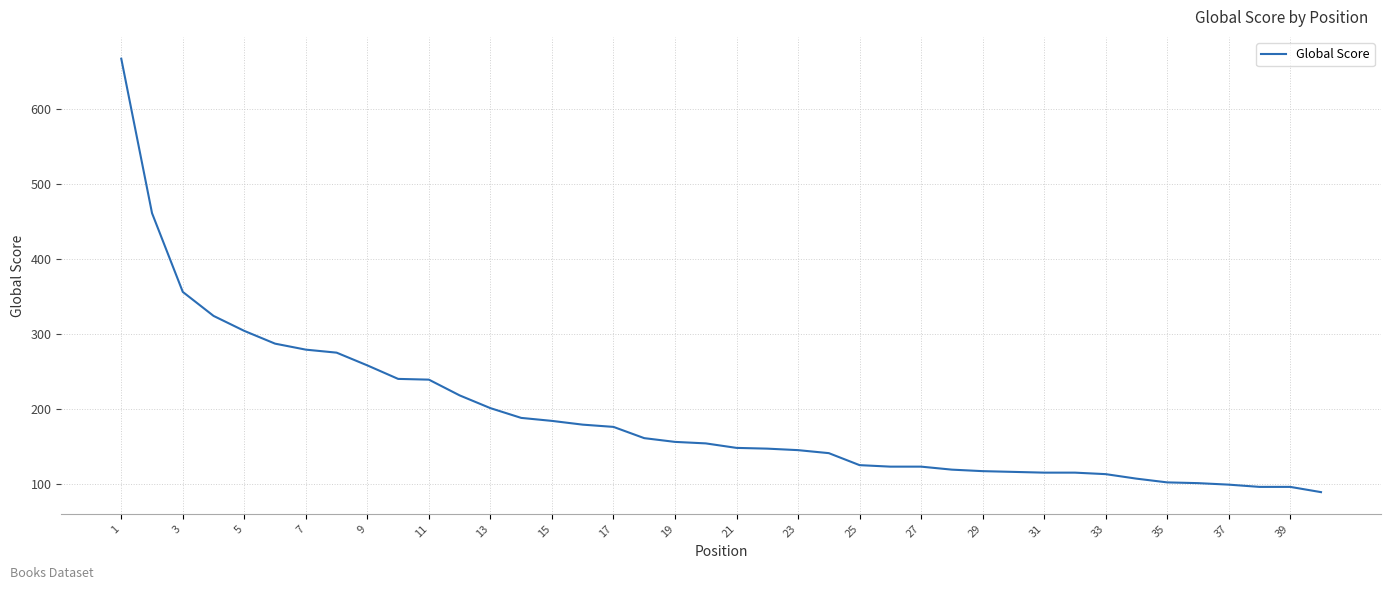

What is the difference between the maximum and minimum values?

578